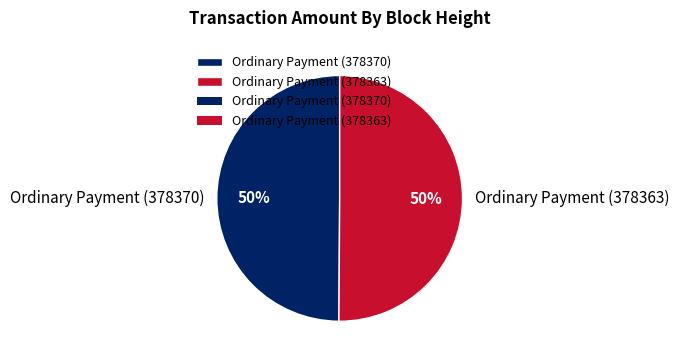

Do Ordinary Payment (378370) and Ordinary Payment (378363) together represent more than half of the pie?

Yes